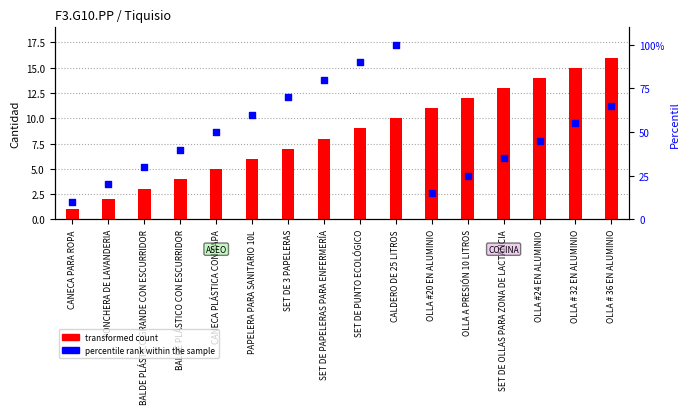

Which series has the largest total across all categories?

percentile rank within the sample